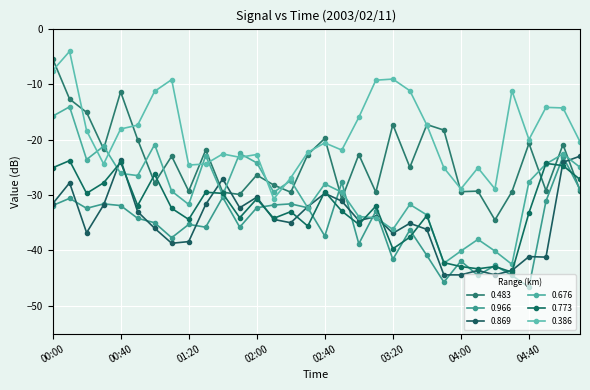

How many times do 0.483 and 0.773 cross each other?

5